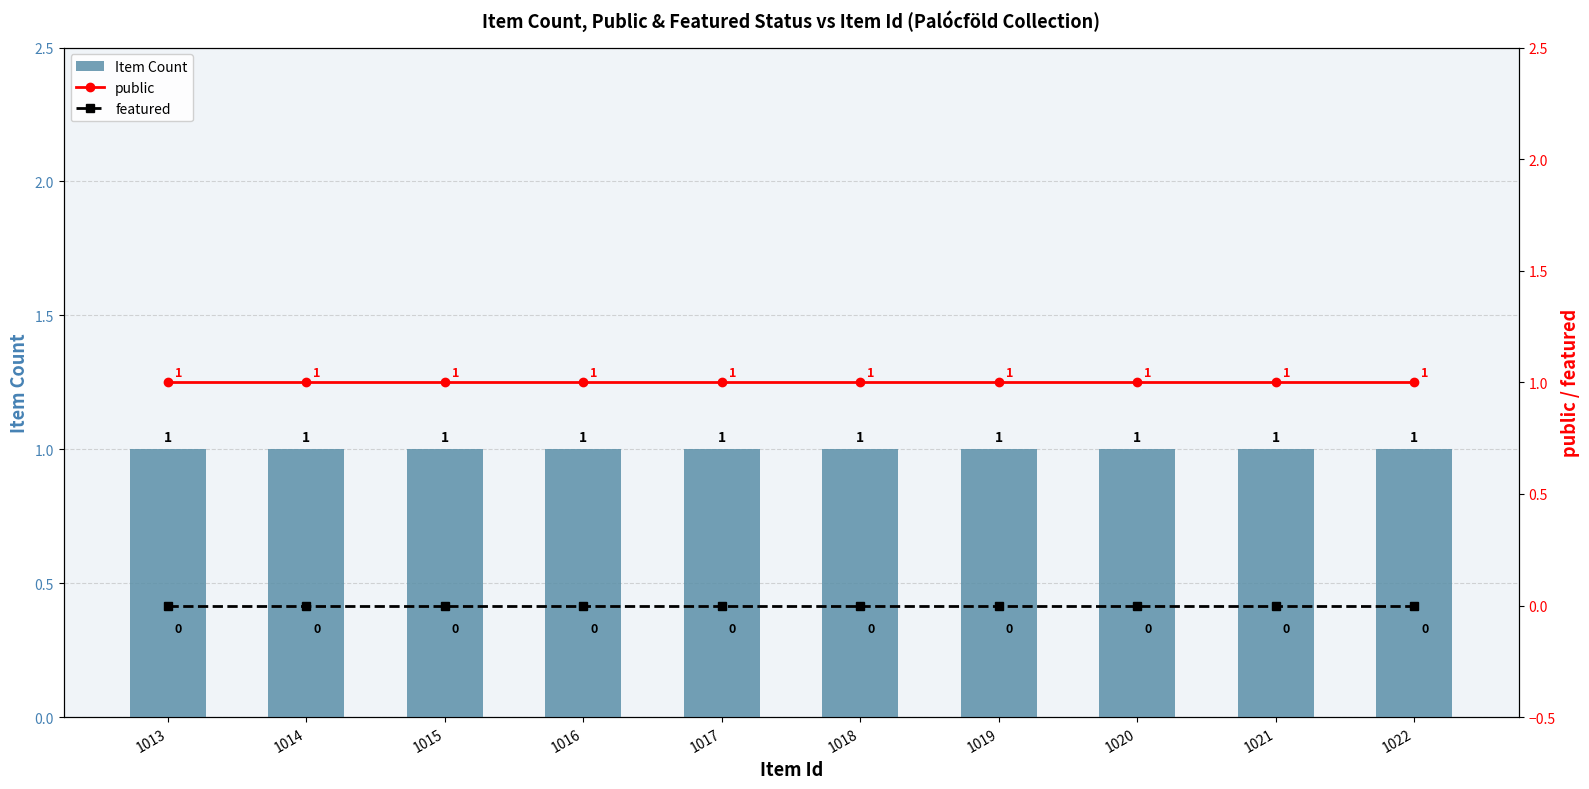

At which category is the sum across all series the highest?

1013